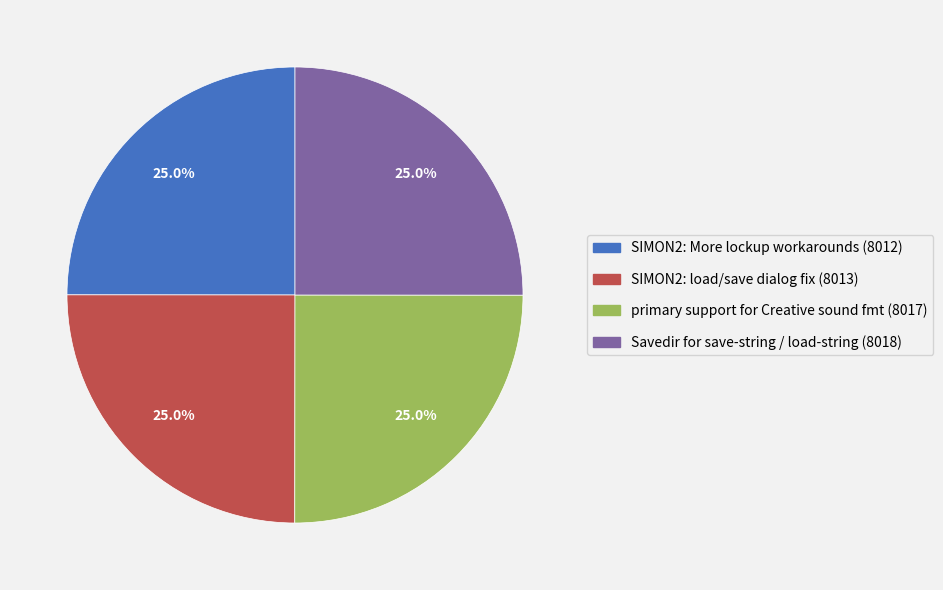

Does SIMON2: More lockup workarounds represent more than half of the total?

No